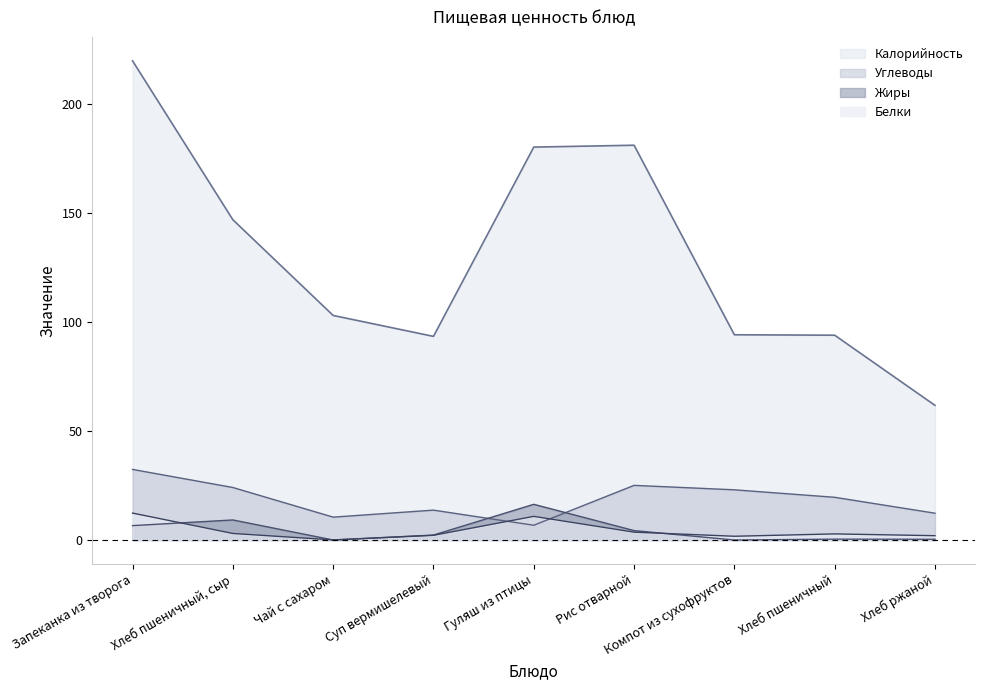

Reading right to left, transcribe all the data shown in this chart.

Калорийность: 61.8	94.0	94.2	181.2	180.3	93.5	103.1	147.0	219.9
Белки: 2.0	2.8	1.7	3.6	10.8	2.1	0.0	3.0	12.4
Жиры: 0.3	0.4	0.0	4.3	16.4	2.3	0.0	9.2	6.6
Углеводы: 12.3	19.6	23.0	25.1	6.8	13.7	10.5	24.1	32.4